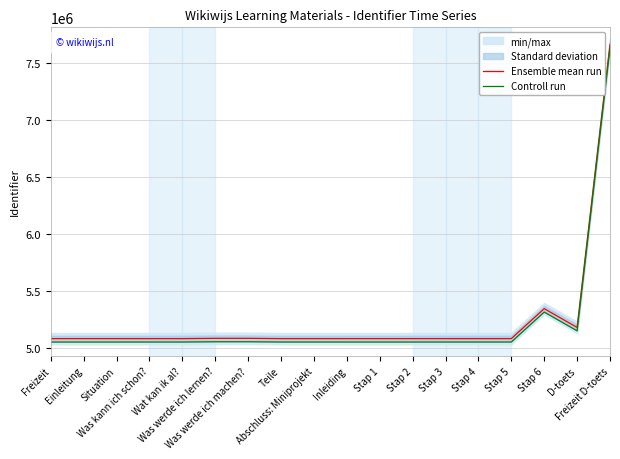

Reading right to left, what are all the values shown in this chart?

Ensemble mean run: 7657941	5180325	5344841	5082496	5082494	5082492	5082490	5082488	5082486	5082459	5082458	5084854	5084852	5082468	5082466	5082457	5082456	5082455
Controll run: 7627941	5150325	5314841	5052496	5052494	5052492	5052490	5052488	5052486	5052459	5052458	5054854	5054852	5052468	5052466	5052457	5052456	5052455